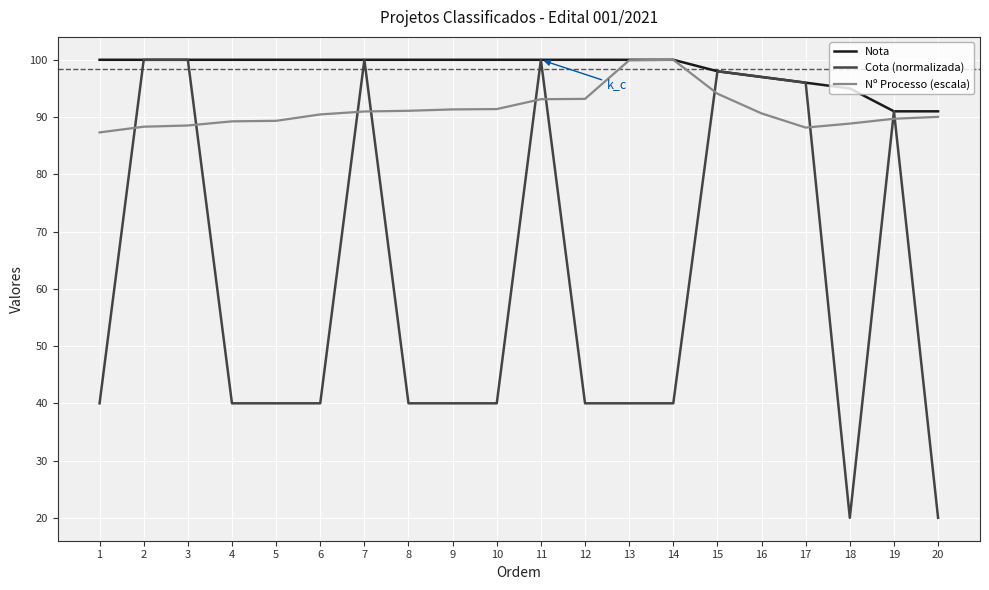

Between 11 and 13, which series saw the biggest shift?

Cota (normalizada)